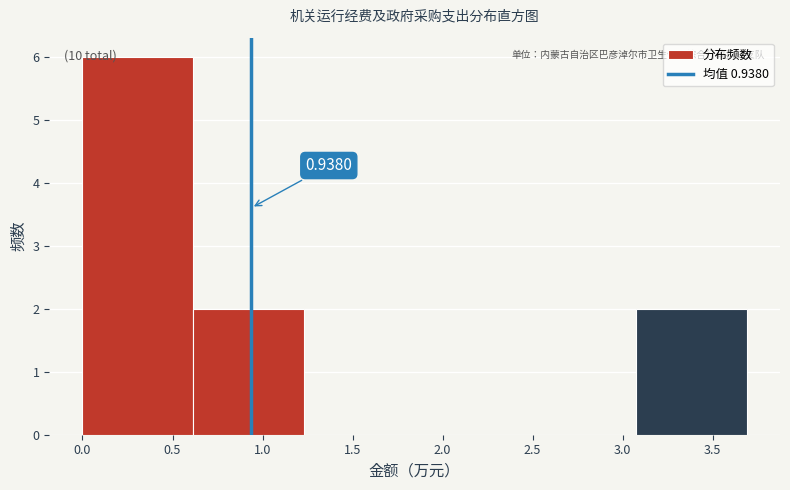

Which range on the x-axis has the tallest bar?

0.000 to 0.615